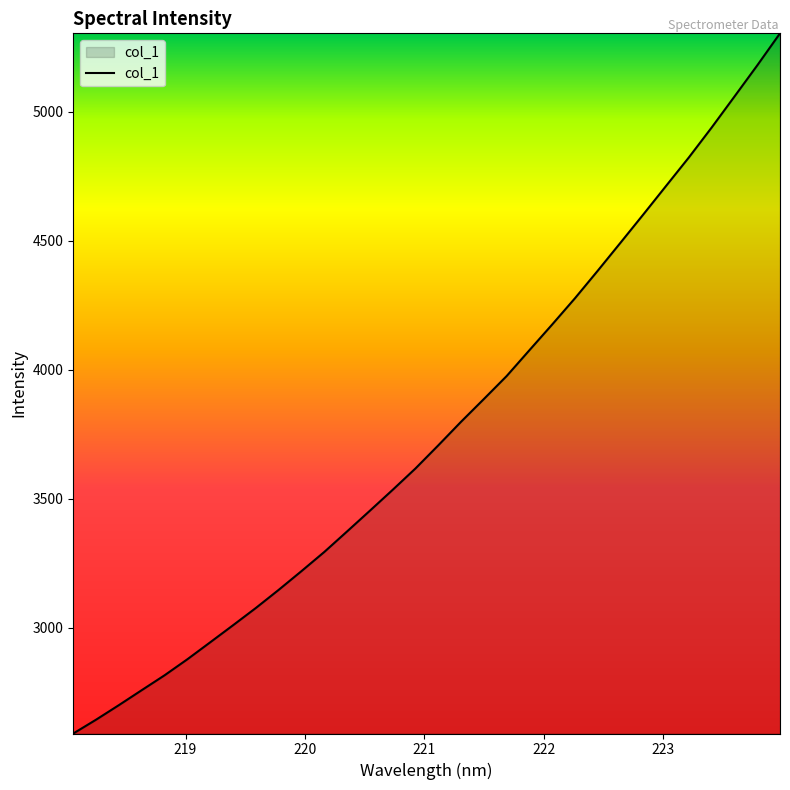

What is the smallest value displayed?

2590.7